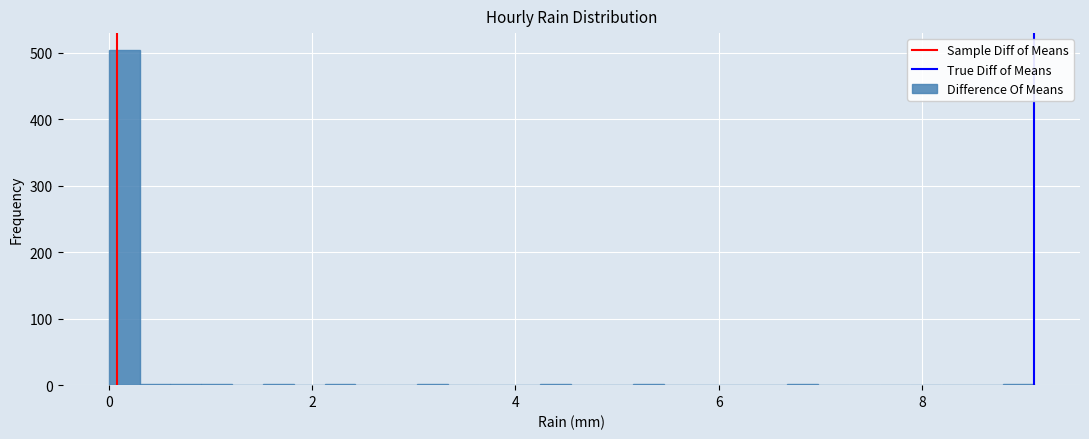

Around what value on the x-axis is the tallest bar? Give the approximate position of its centre, as read against the axis.

0.2